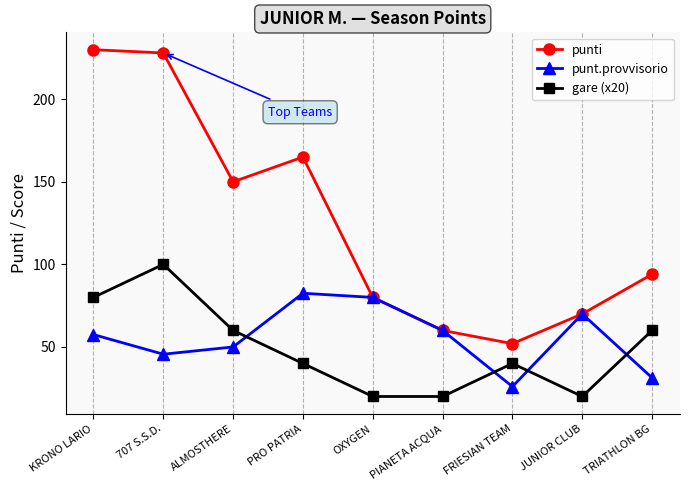

What is the spread (max minus min) of values at 707 S.S.D.?

182.4